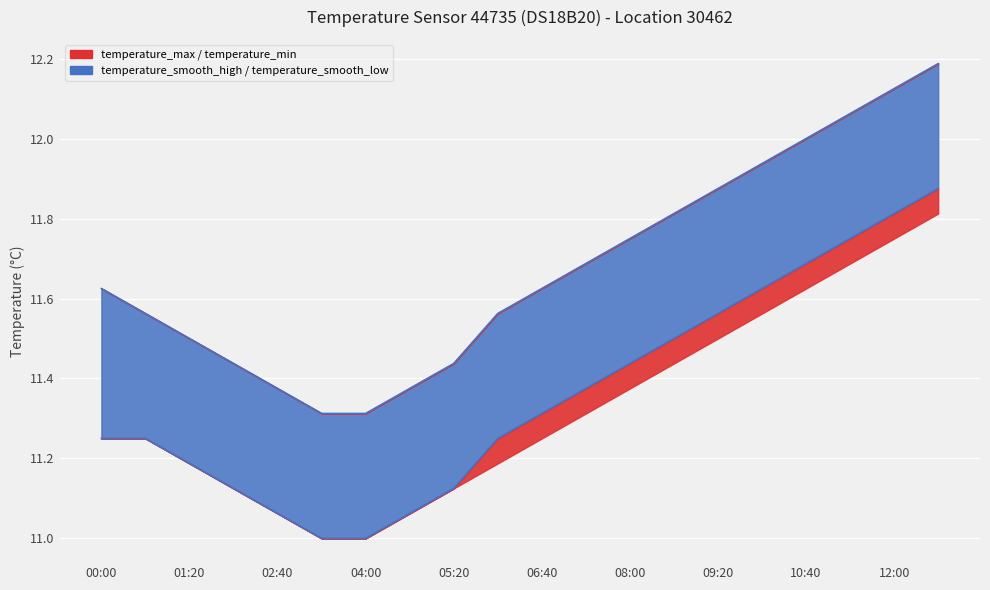

The value at 04:00 is 6.1. True or false?

False